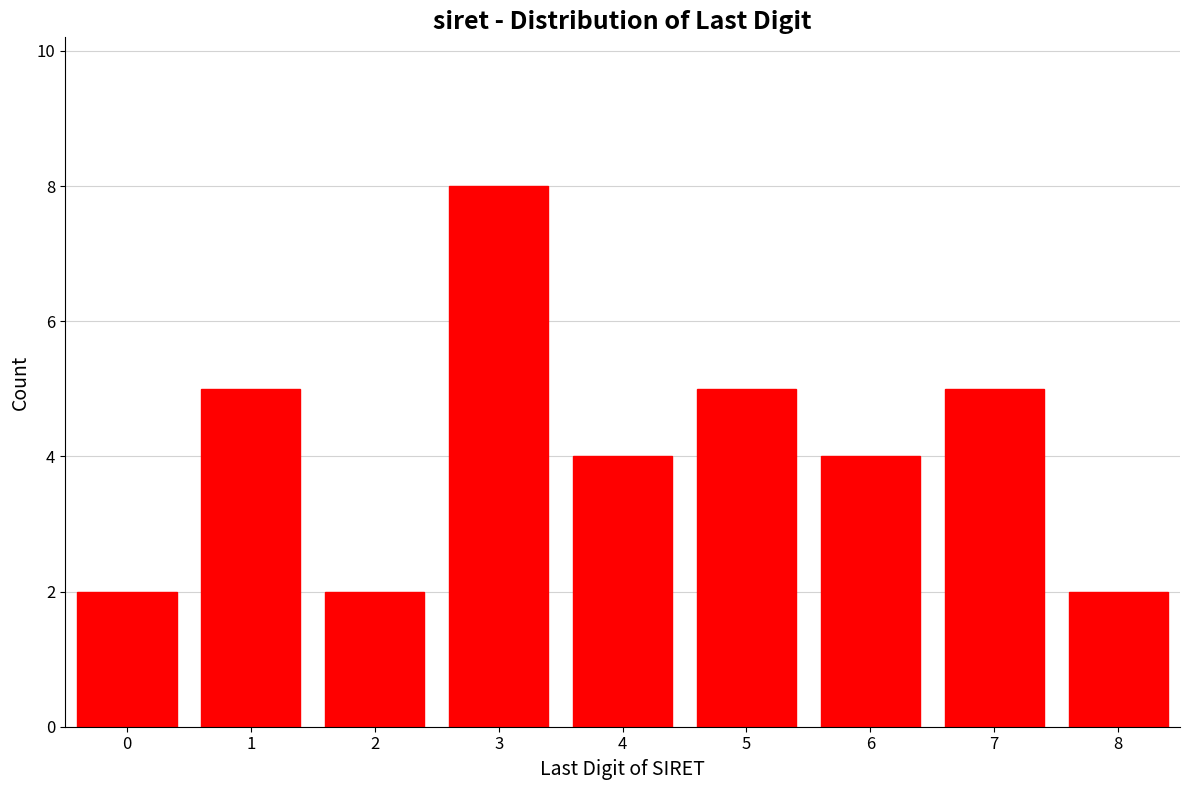

Reading left to right, extract all data points from this chart.

2	5	2	8	4	5	4	5	2